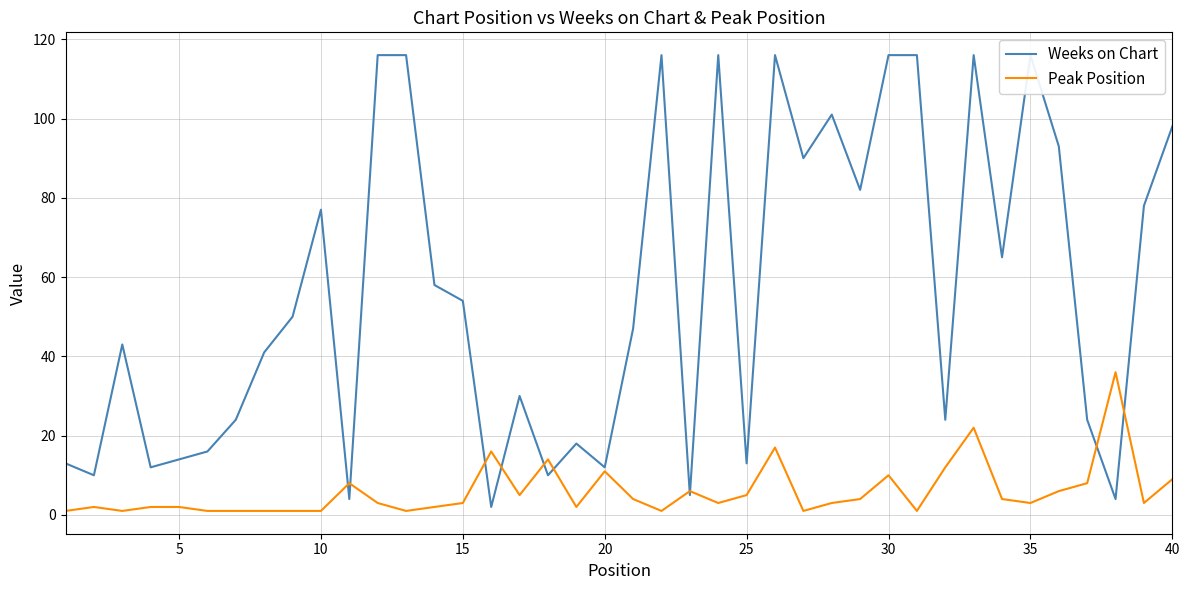

True or false: Peak Position has a value of 5 at 17.

False